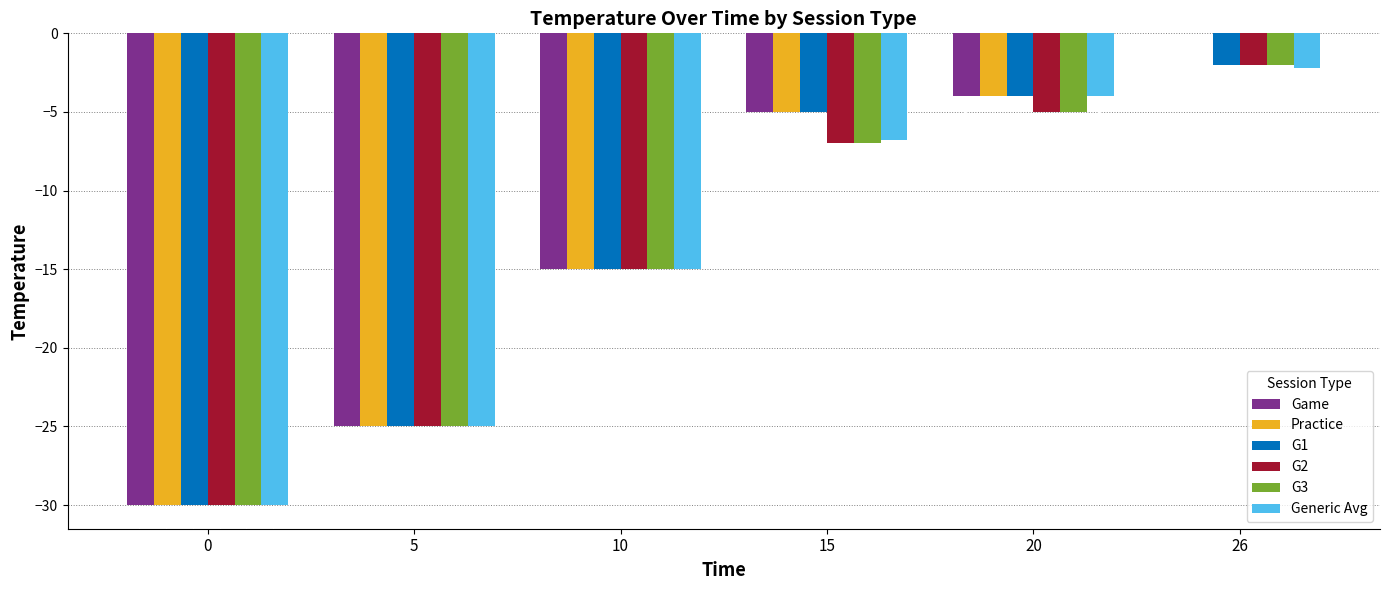

At which category does the chart reach its peak across all series?

26